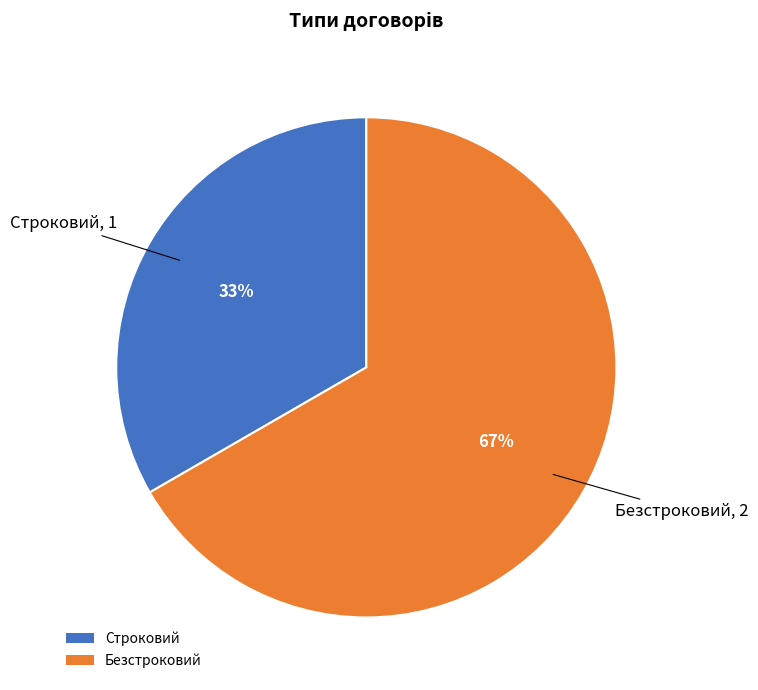

What is the largest slice in the pie chart?

Безстроковий